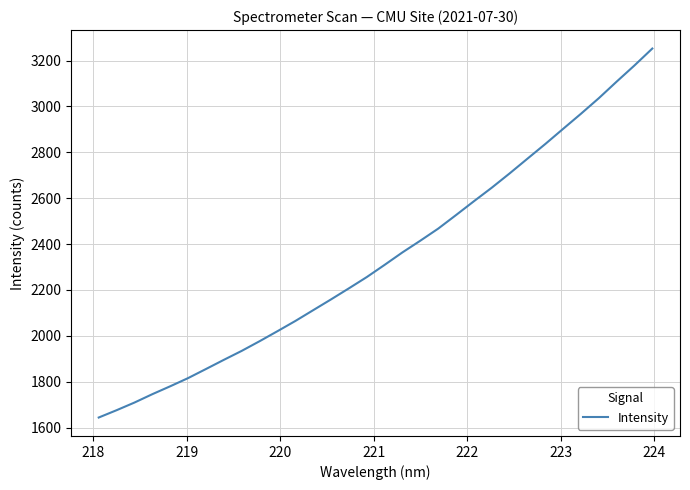

What is the difference between the maximum and minimum values?

1608.7